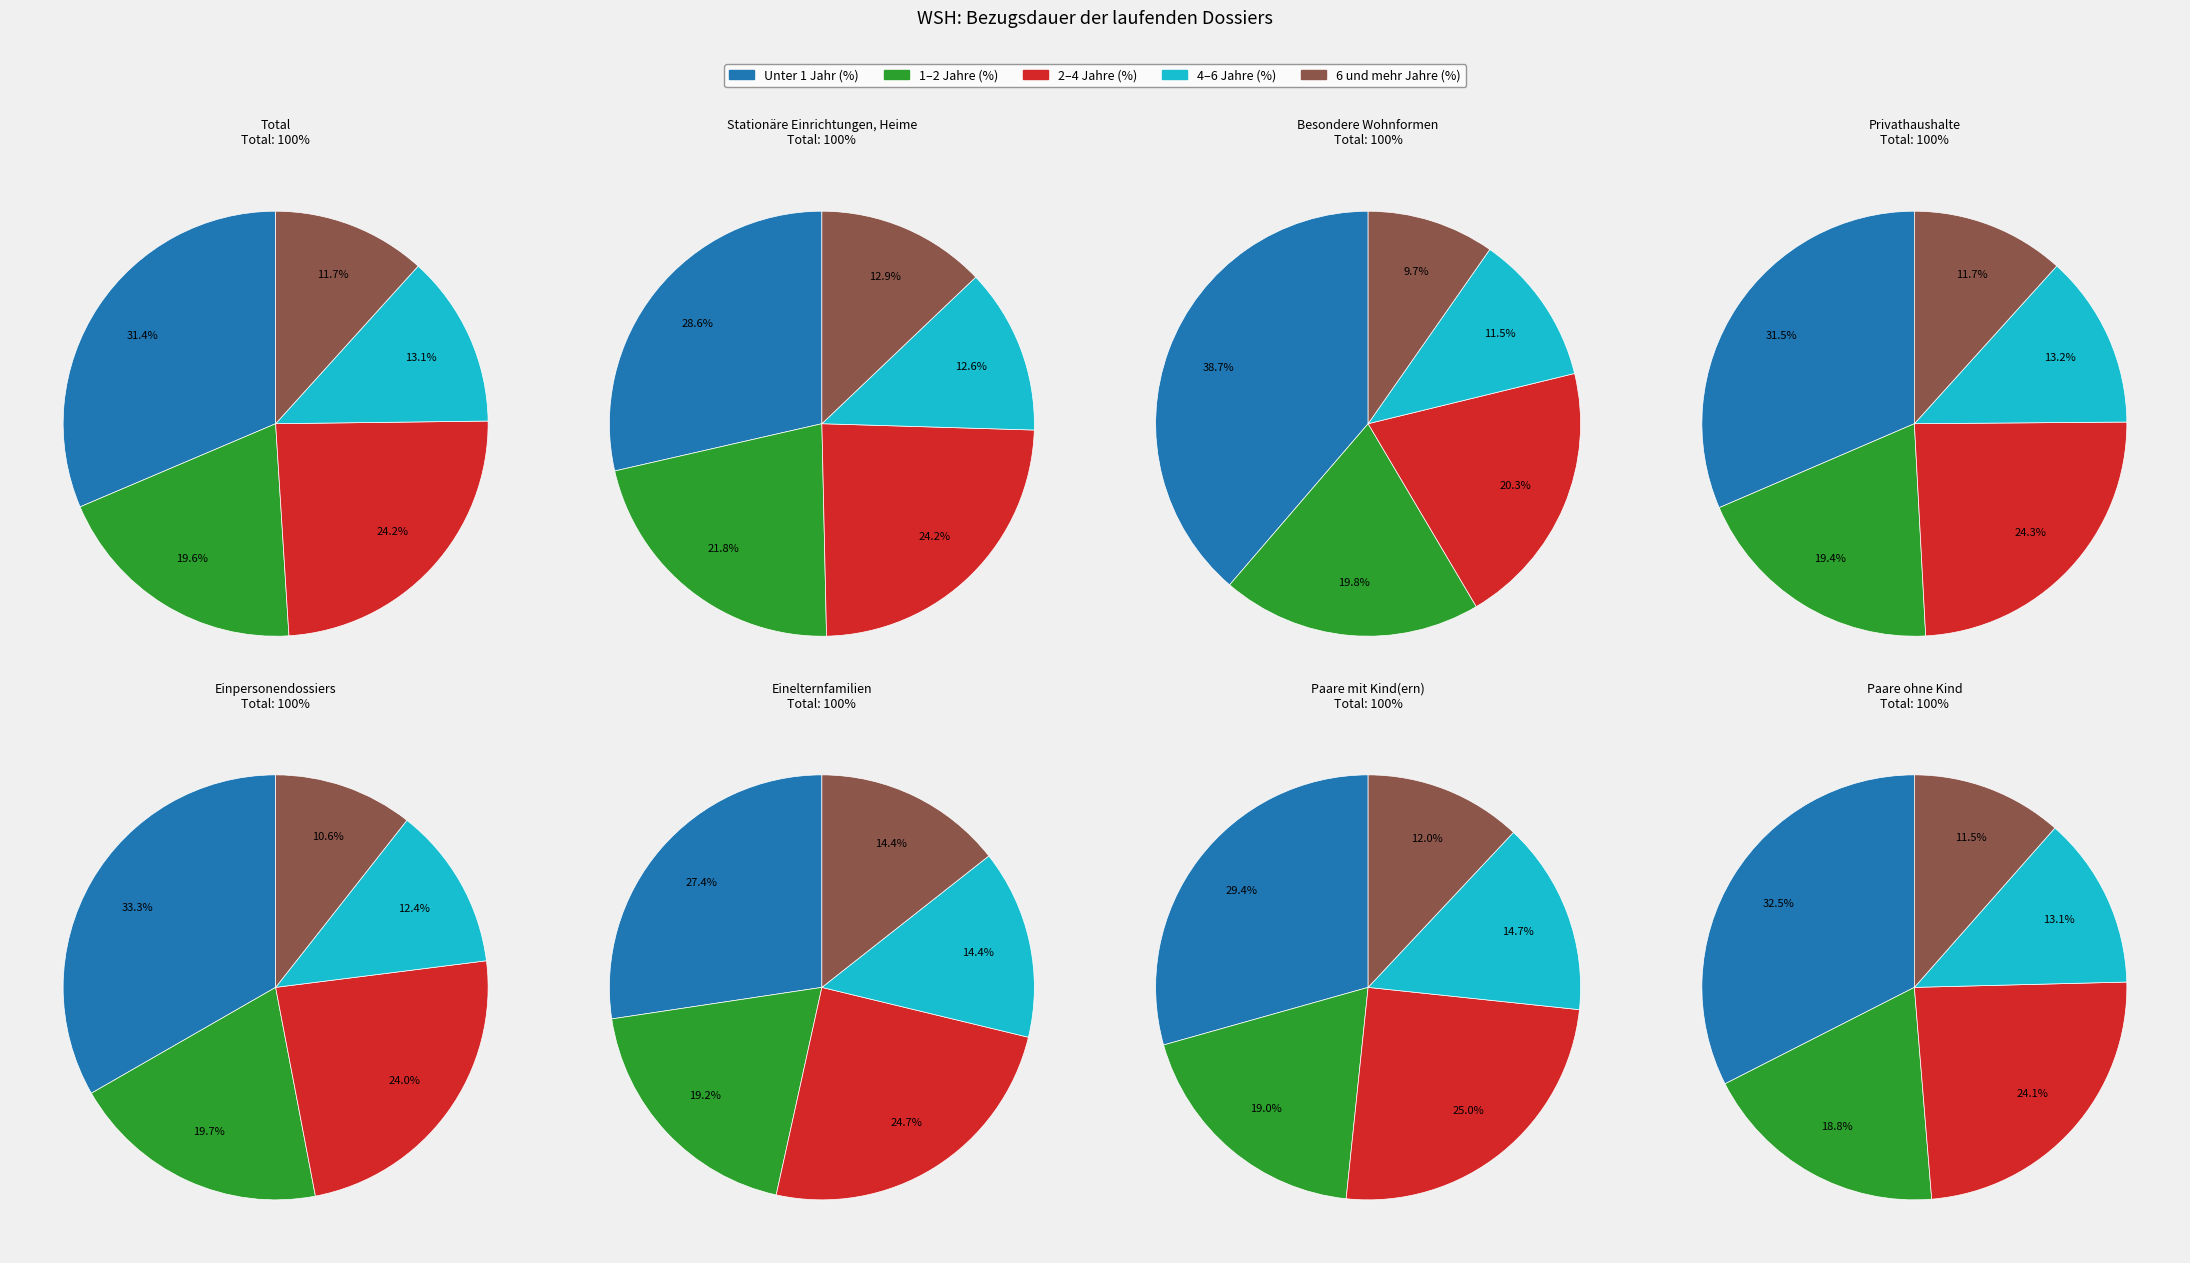

Between Stationäre Einrichtungen, Heime and Privathaushalte, which series saw the biggest shift?

Unter 1 Jahr (%)